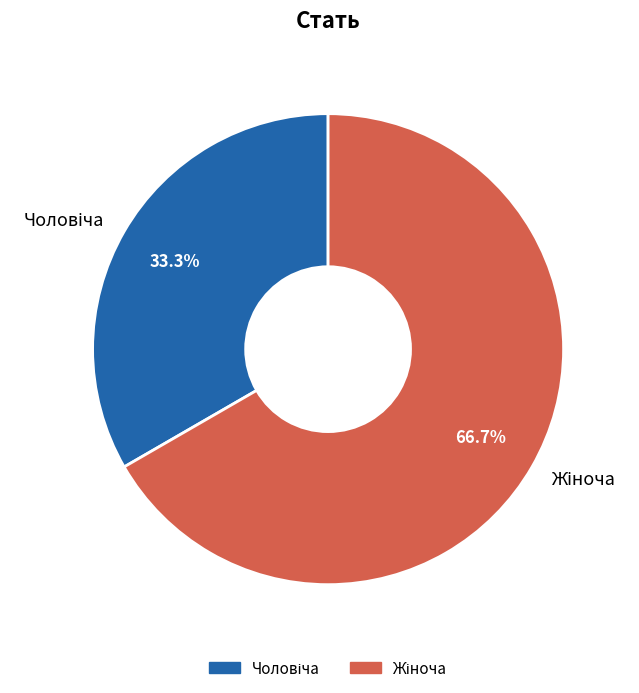

Is there any slice that represents more than half of the pie?

Yes